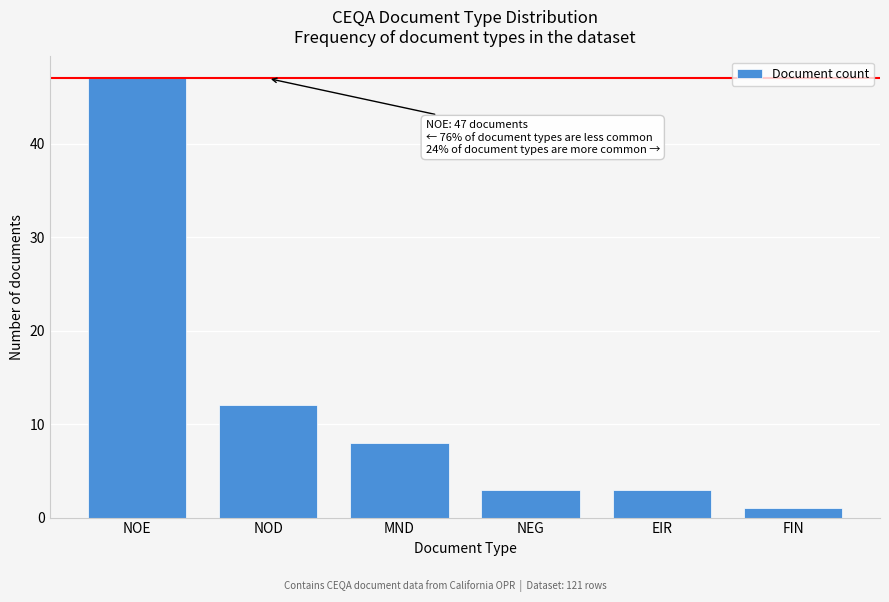

Reading left to right, what are all the values shown in this chart?

NOE=47	NOD=12	MND=8	NEG=3	EIR=3	FIN=1